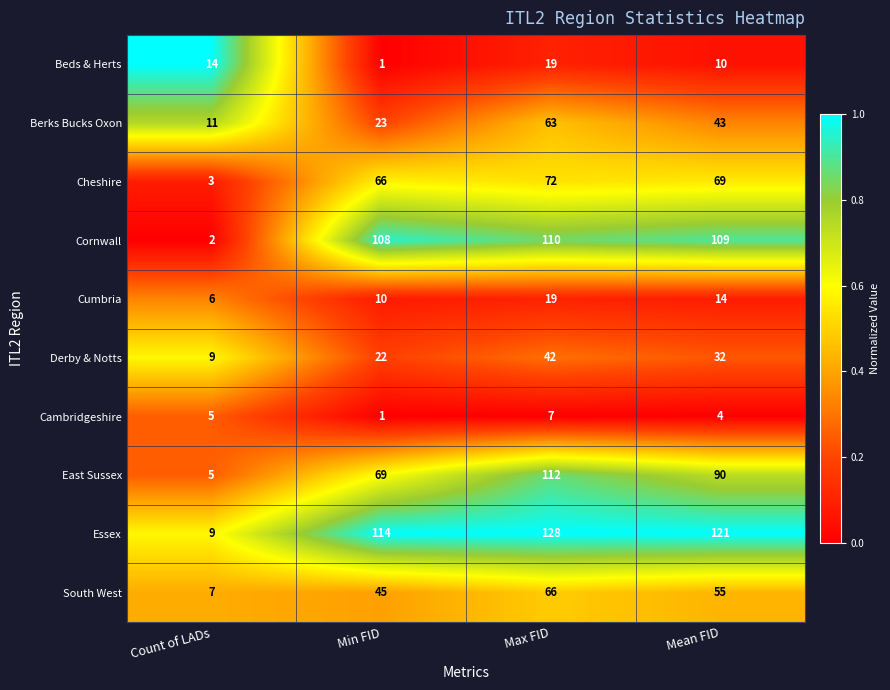

What is the highest value of the South West series?

66